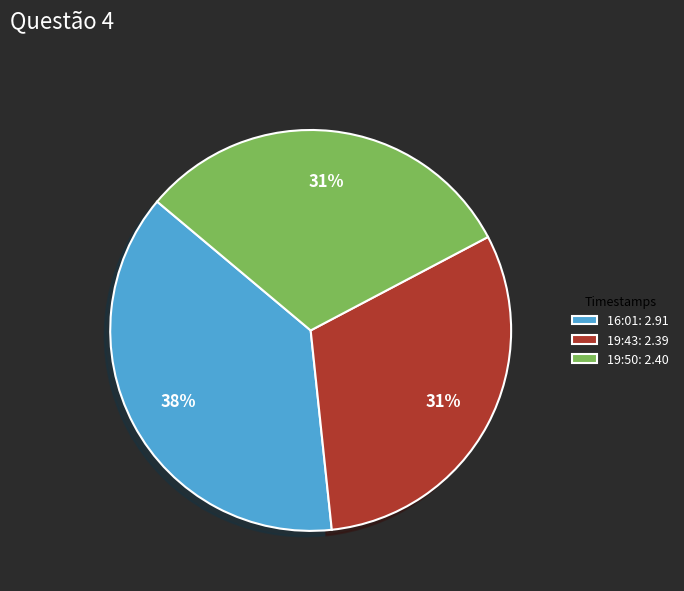

Which category has the biggest portion of the pie?

16:01: 2.91